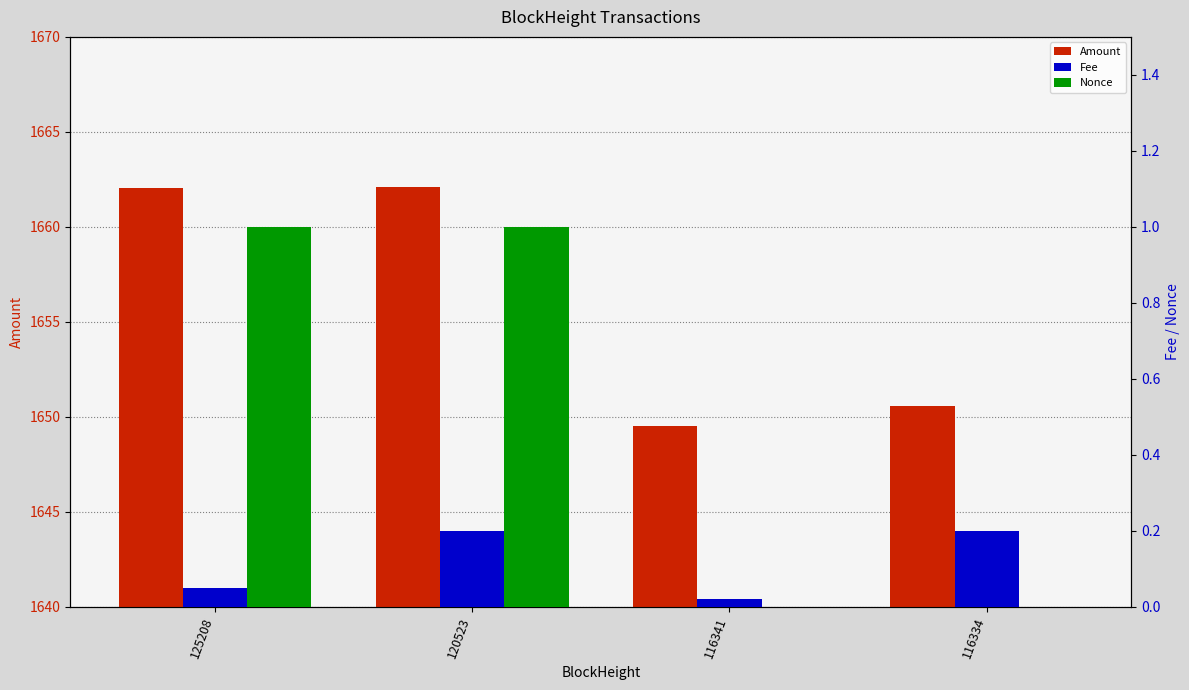

What is the difference between the highest and lowest values at 120523?

1661.9